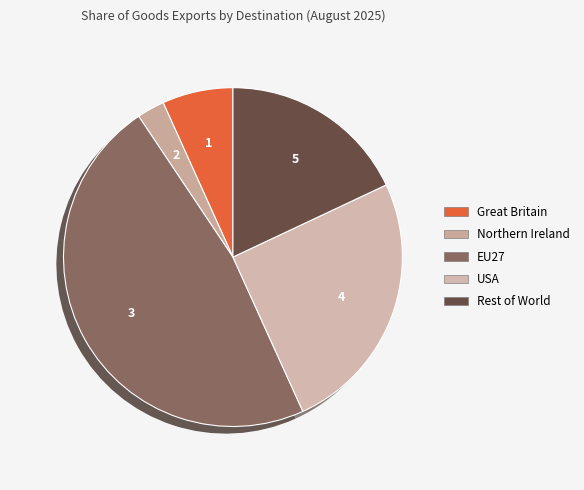

Count the number of slices in the pie.

5